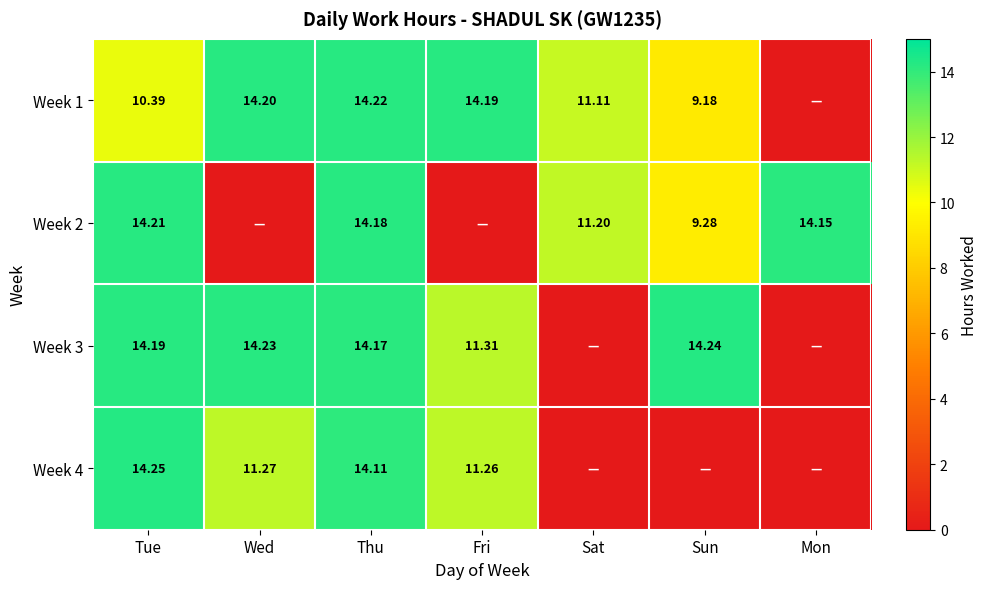

Is the value of Week 1 at Fri greater than the value of Week 3 at Sun?

No